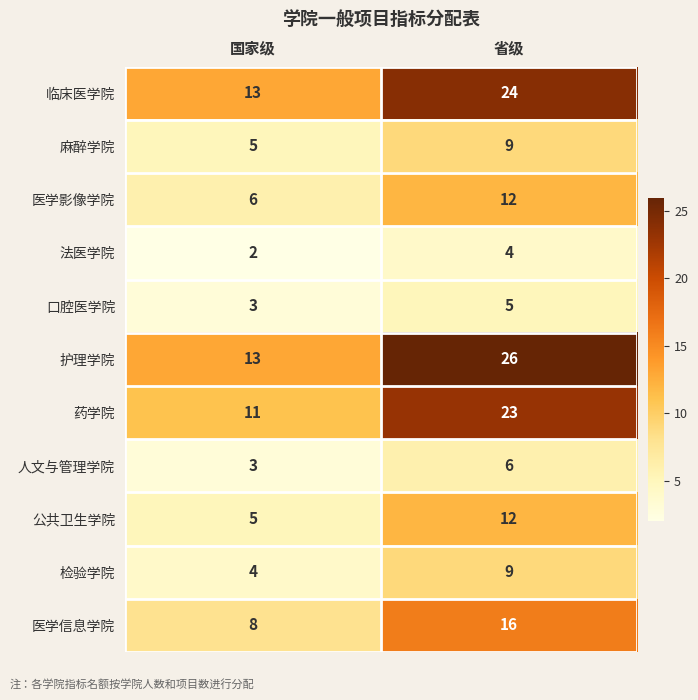

Between 国家级 and 省级, which series saw the biggest shift?

护理学院